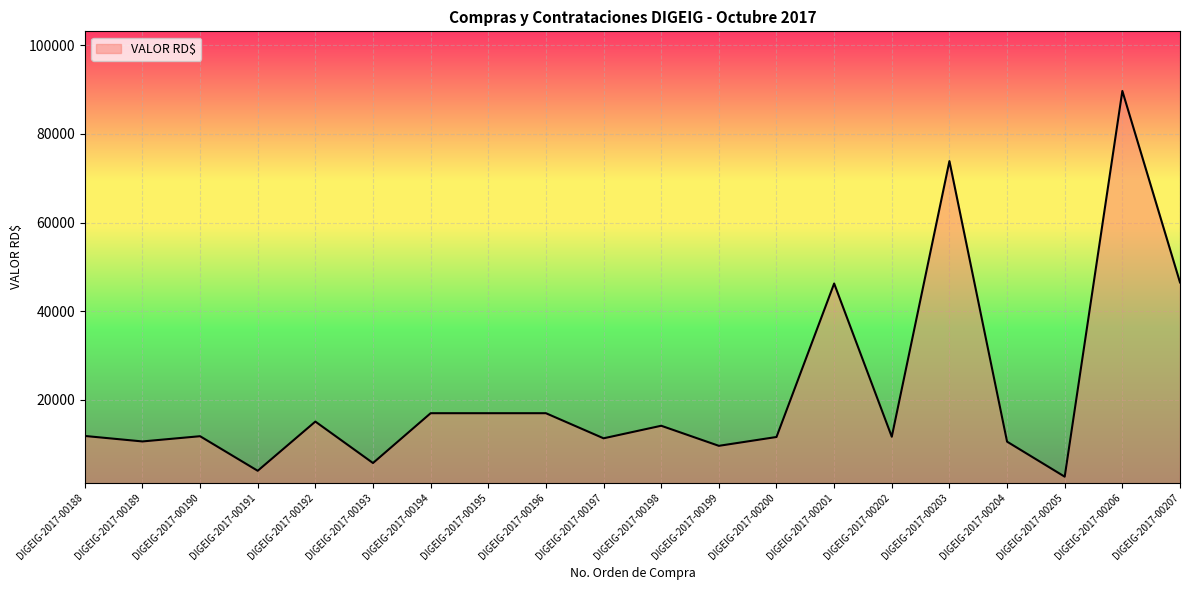

How many distinct data groups are displayed?

1